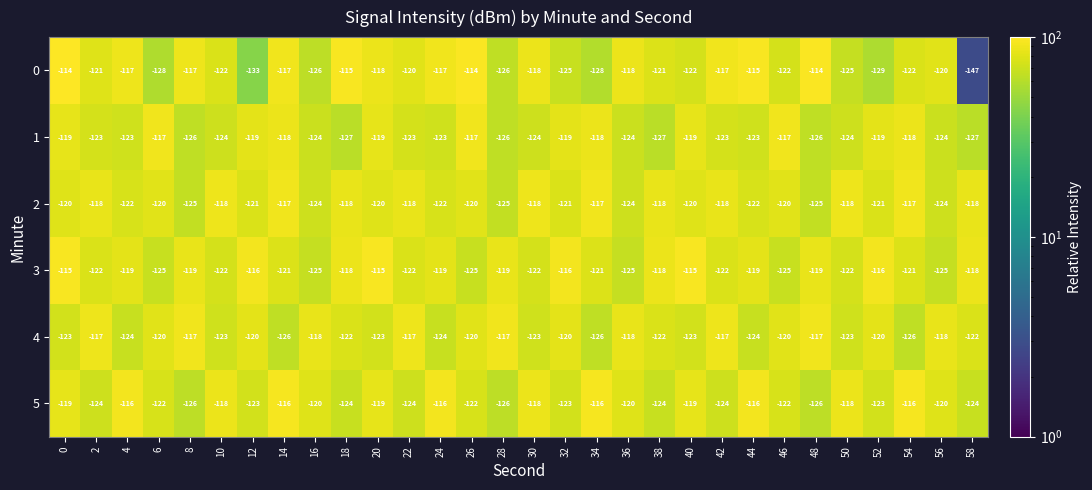

What is the lowest value of the 3 series?

-125